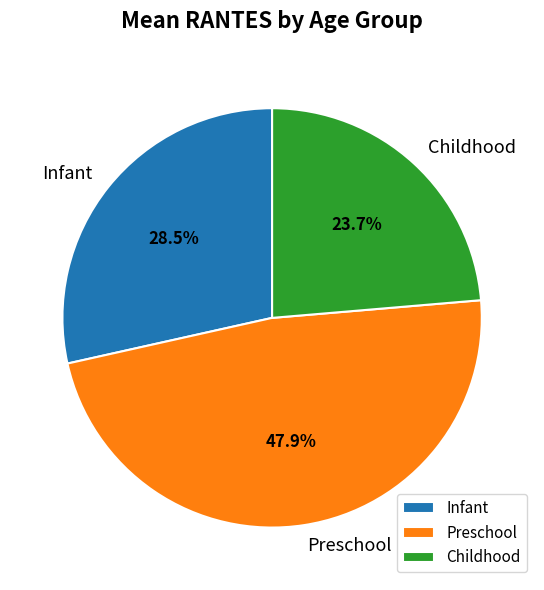

Rank the categories by value from lowest to highest.

Childhood, Infant, Preschool